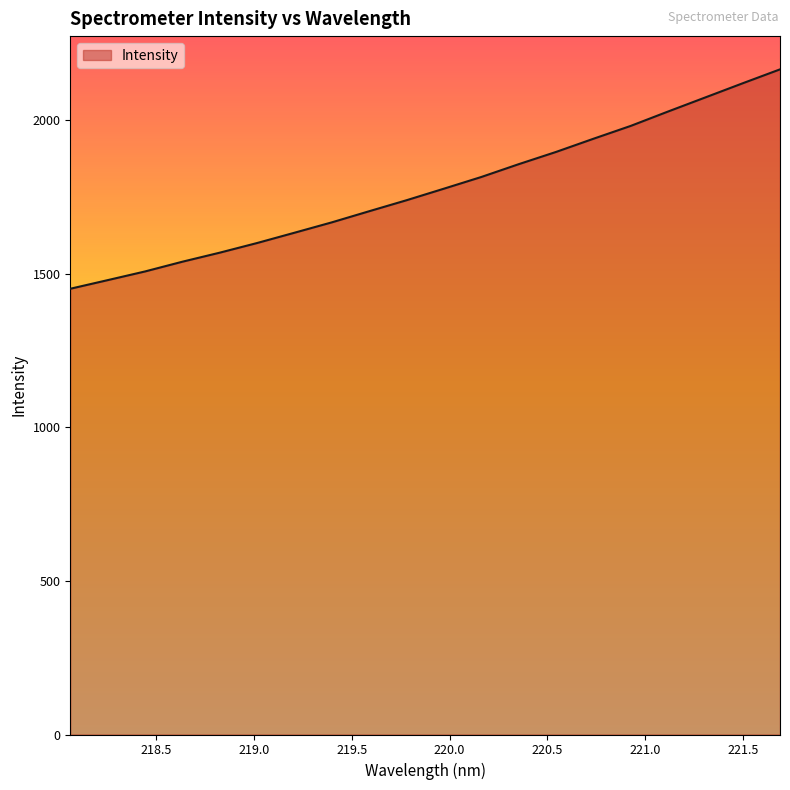

How many categories are shown in the chart?

20